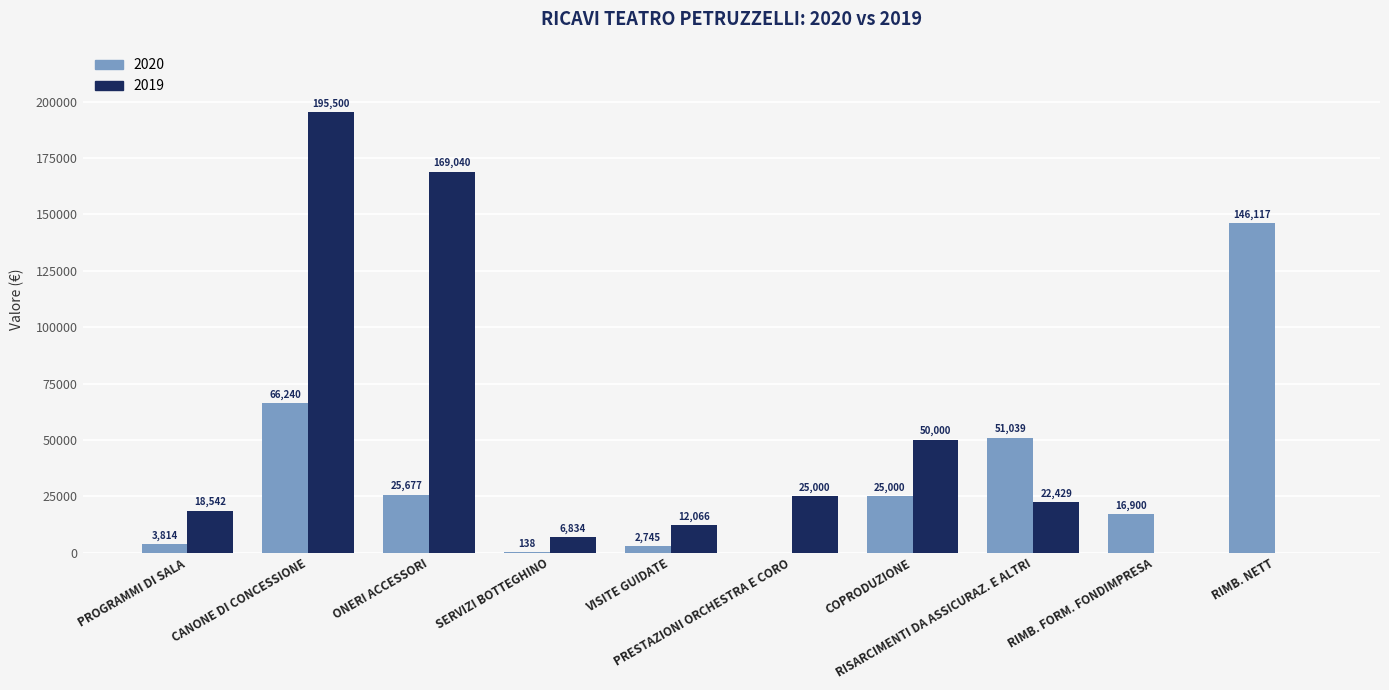

What is the sum of all 2019 values?

499411